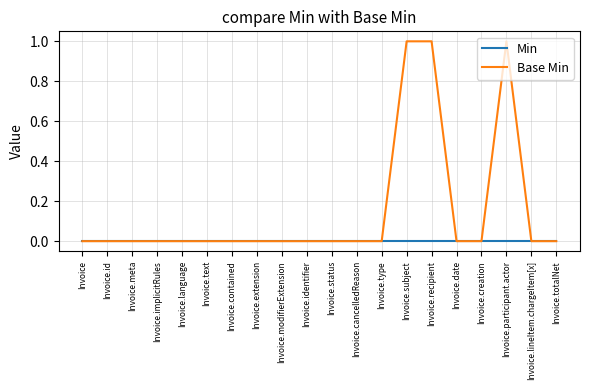

What position from the right is Invoice.meta?

18